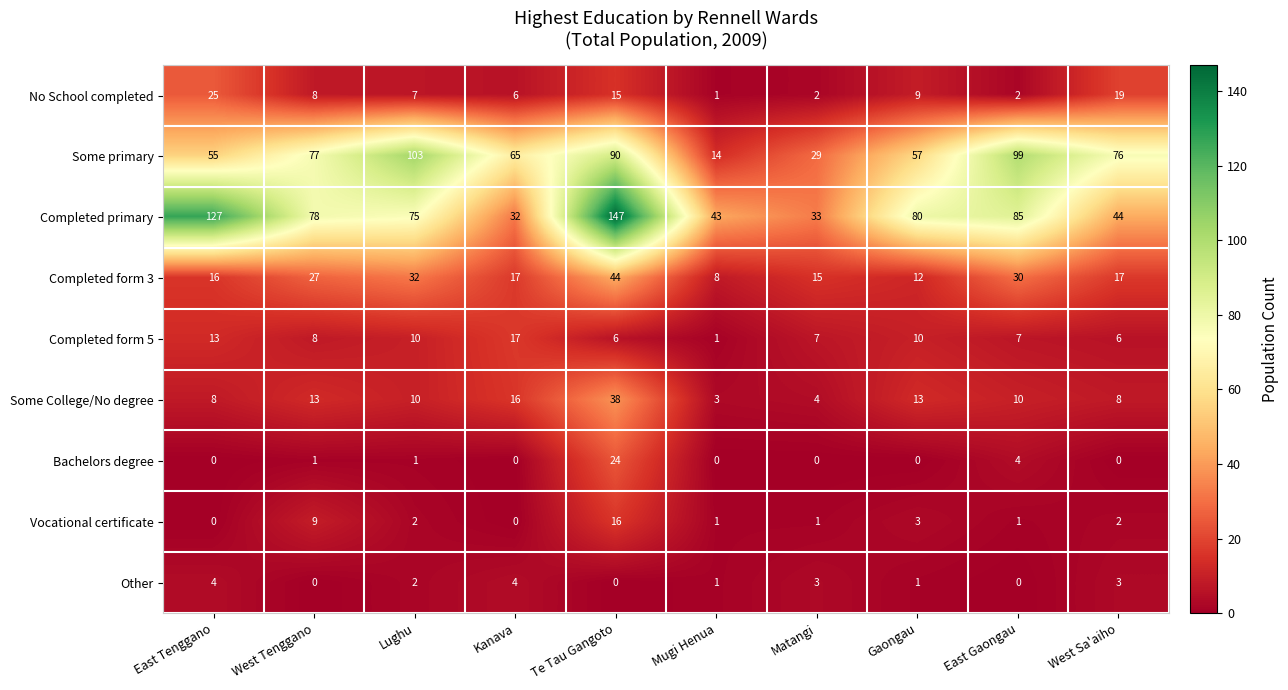

What is the total value across all series at Gaongau?

185